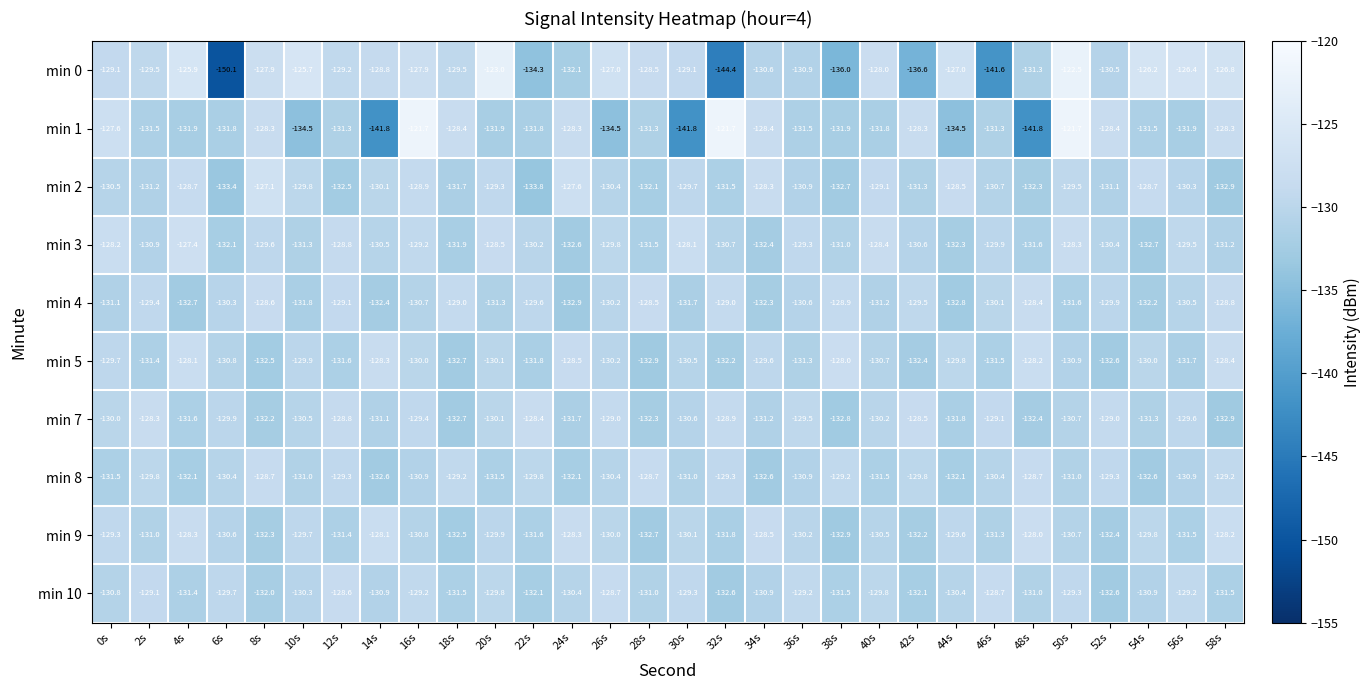

How many data points in min 9 are less than -130?

18